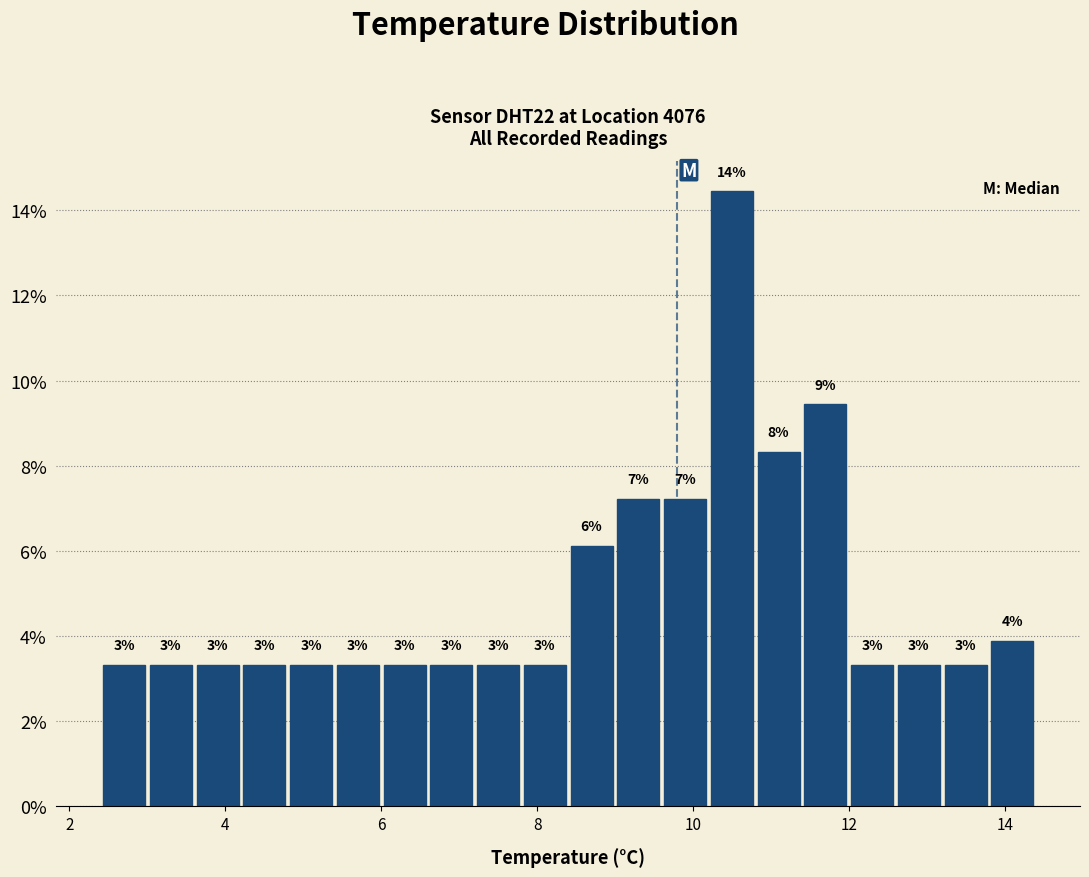

Around what value on the x-axis is the tallest bar? Give the approximate position of its centre, as read against the axis.

10.6